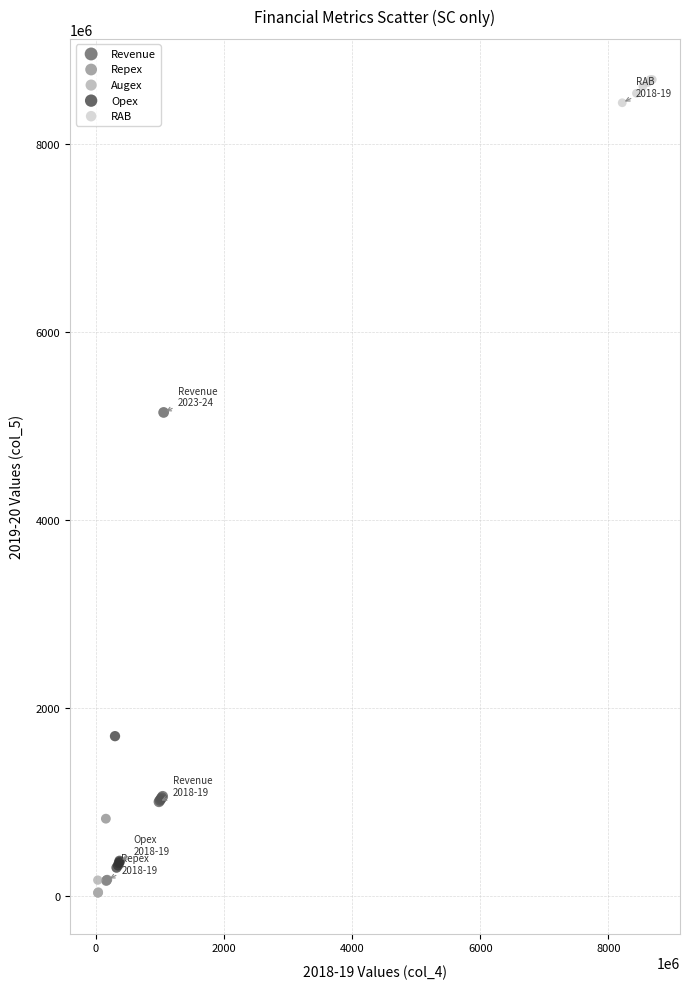

What are all the series names shown in the legend?

Revenue, Repex, Augex, Opex, RAB